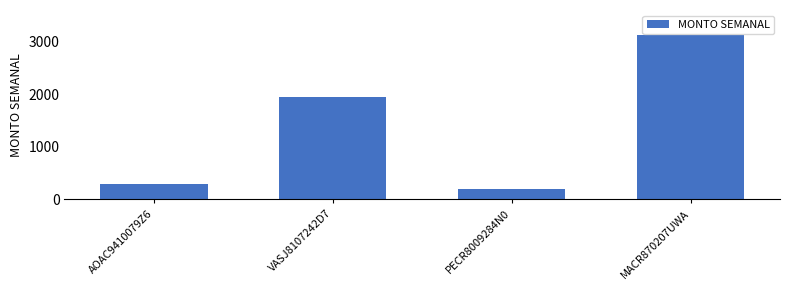

Approximately how many times larger is the value at VASJ8107242D7 compared to AOAC9410079Z6?

6.5